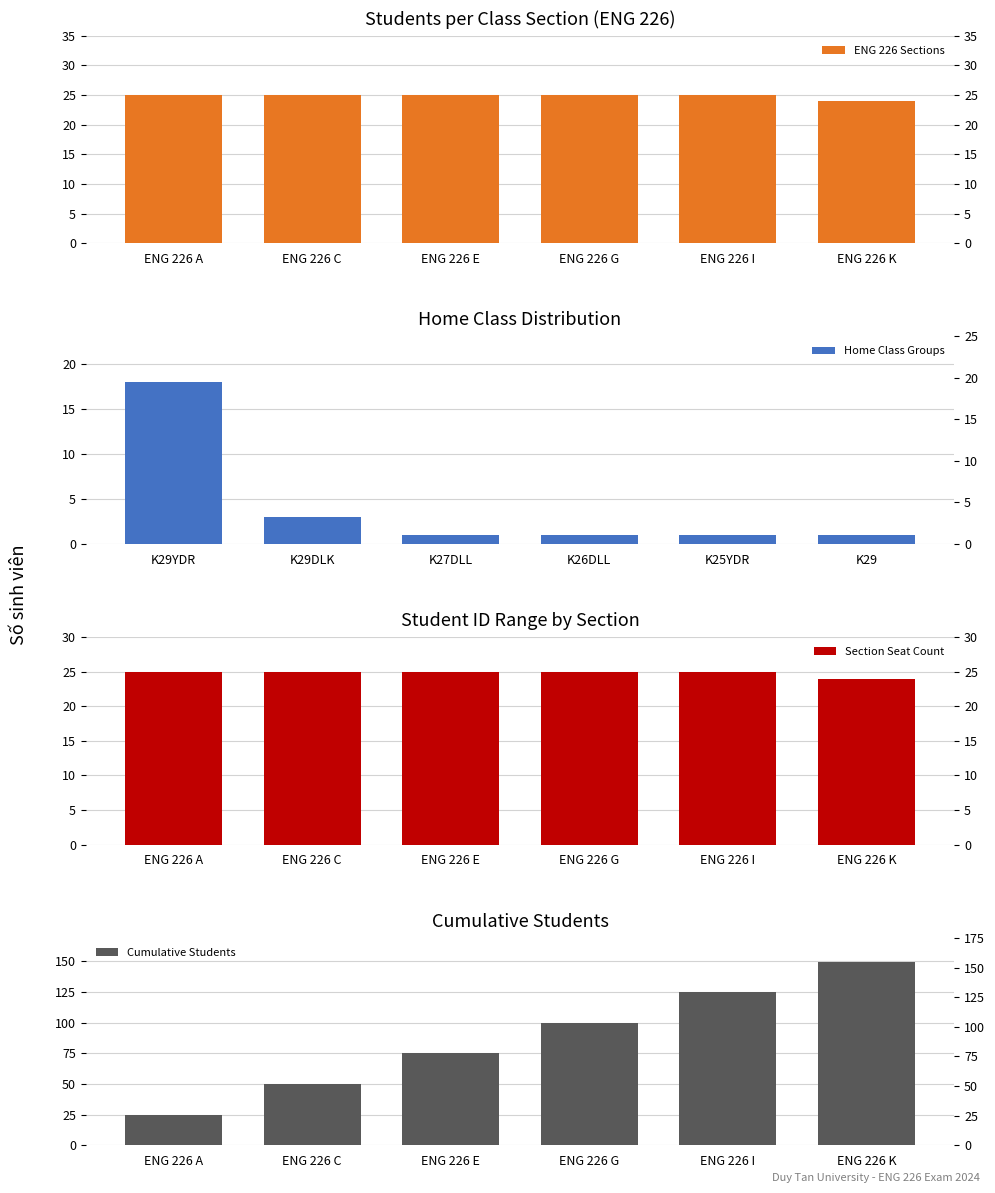

How many groups of bars are there?

6